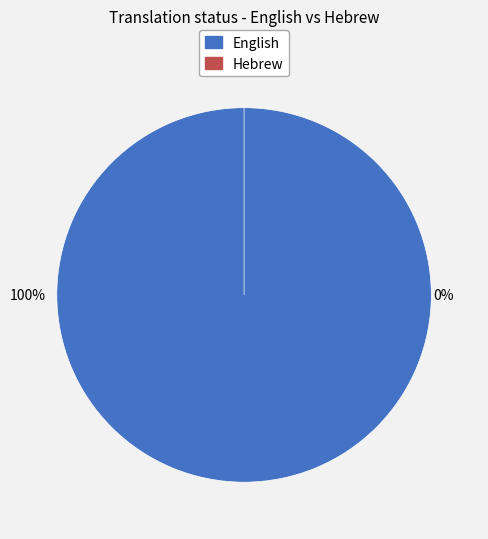

True or false: Hebrew accounts for 14% of the total.

False